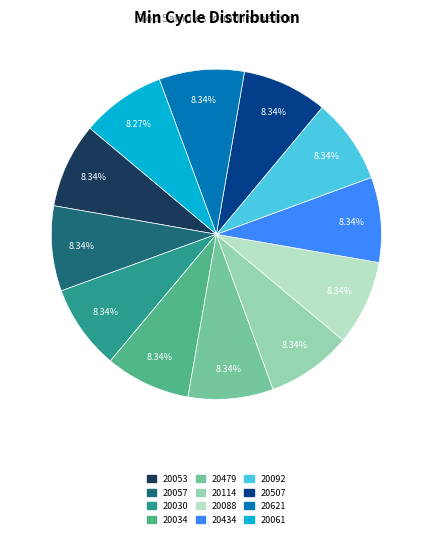

Is the sum of 20088 and 20057 greater than half?

No